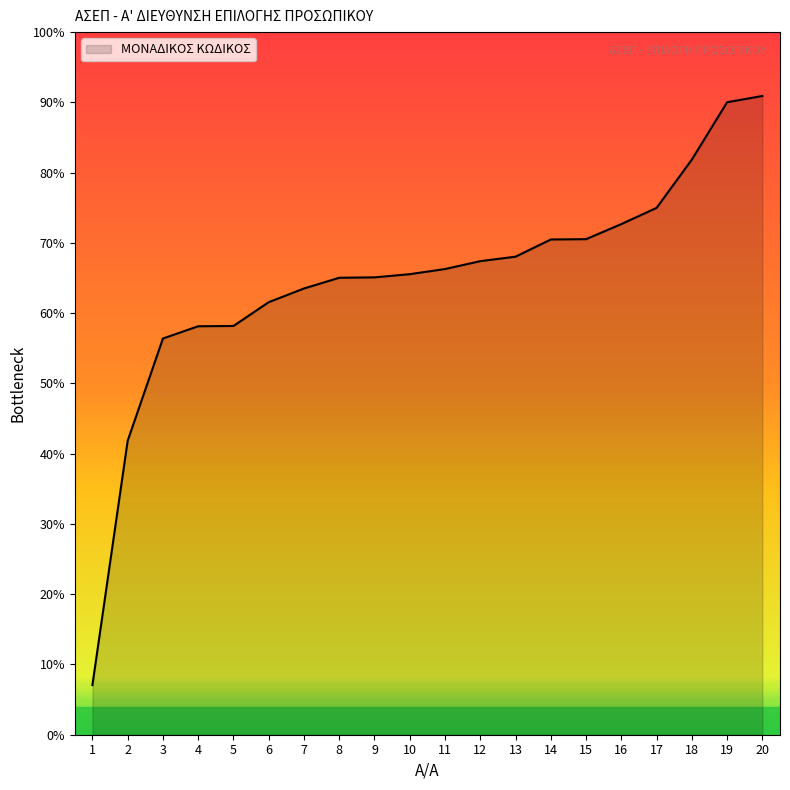

Is it true that the value at 3 is 50799?

False